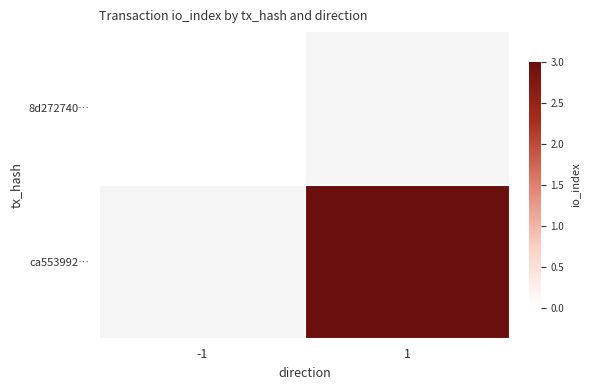

At 1, list the series in order from largest to smallest.

8d272740…, ca553992…